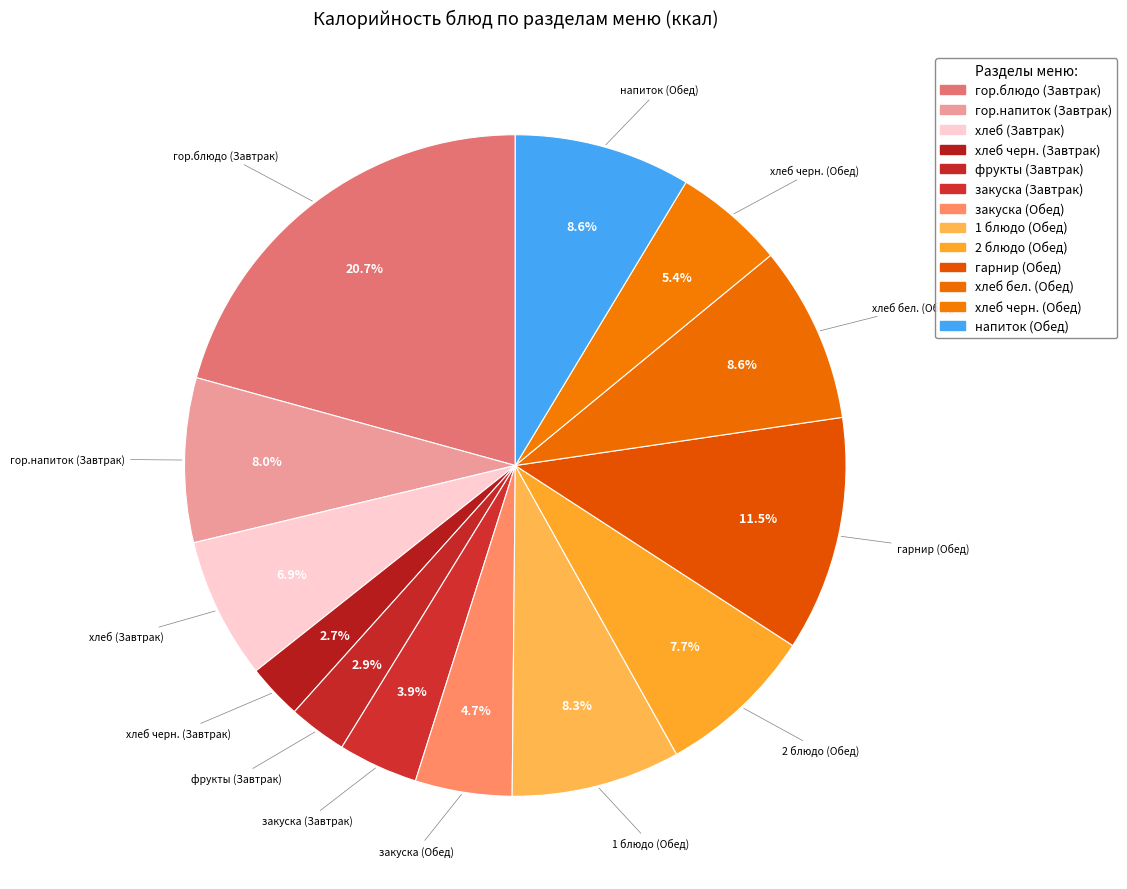

How much of the chart is everything except закуска (Обед)?

95.3%